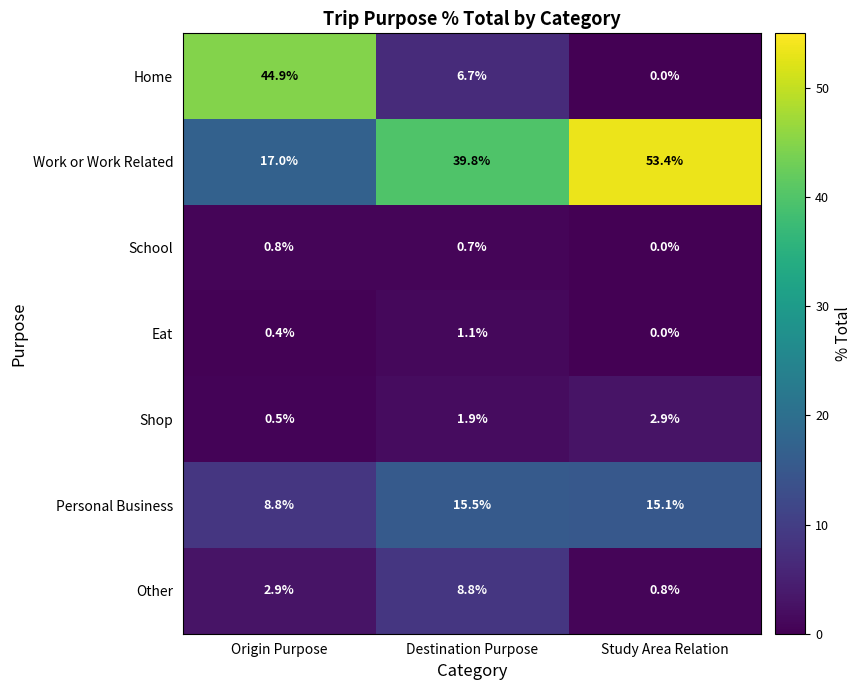

Count the number of categories in the chart.

3